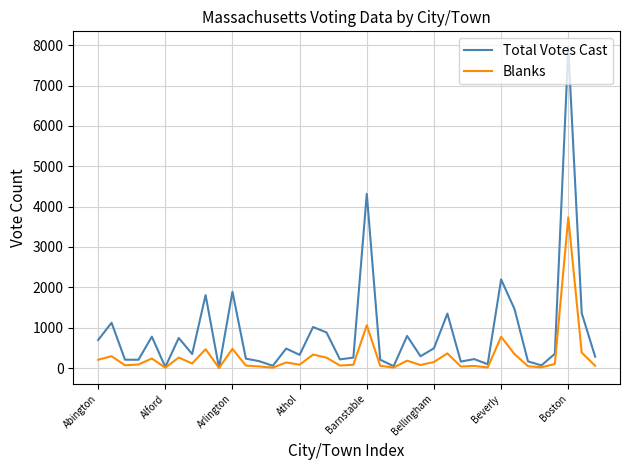

Which series has the widest spread of values?

Total Votes Cast